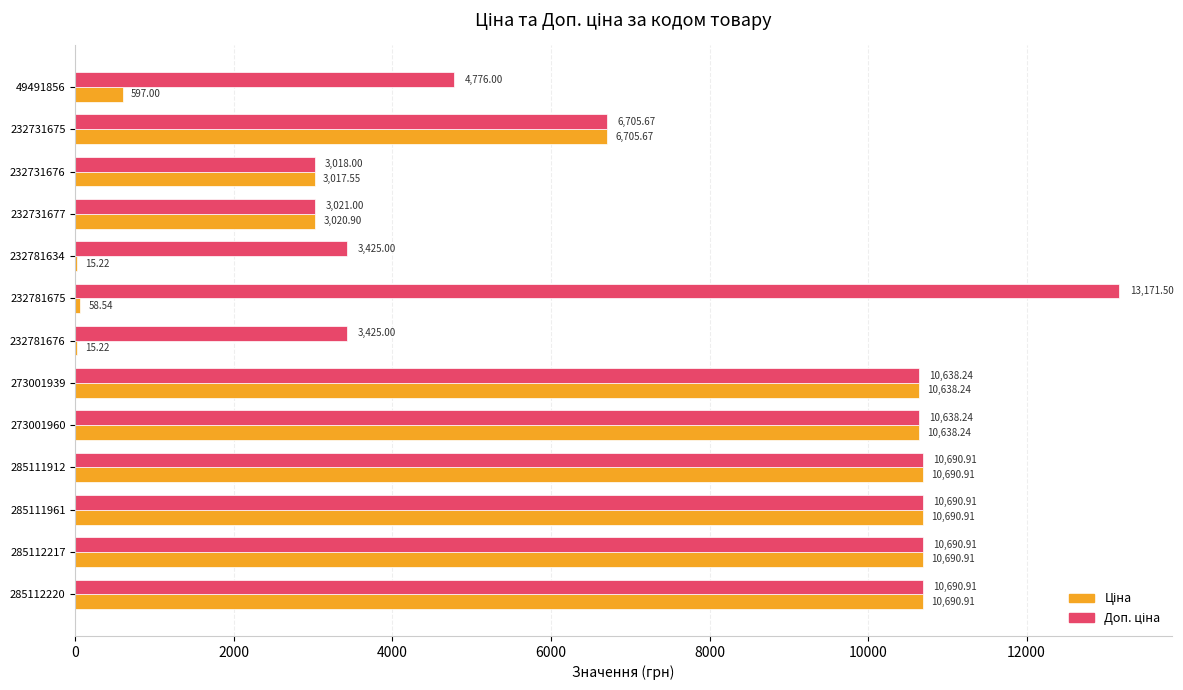

What is the total value across all series at 232731675?

13411.3